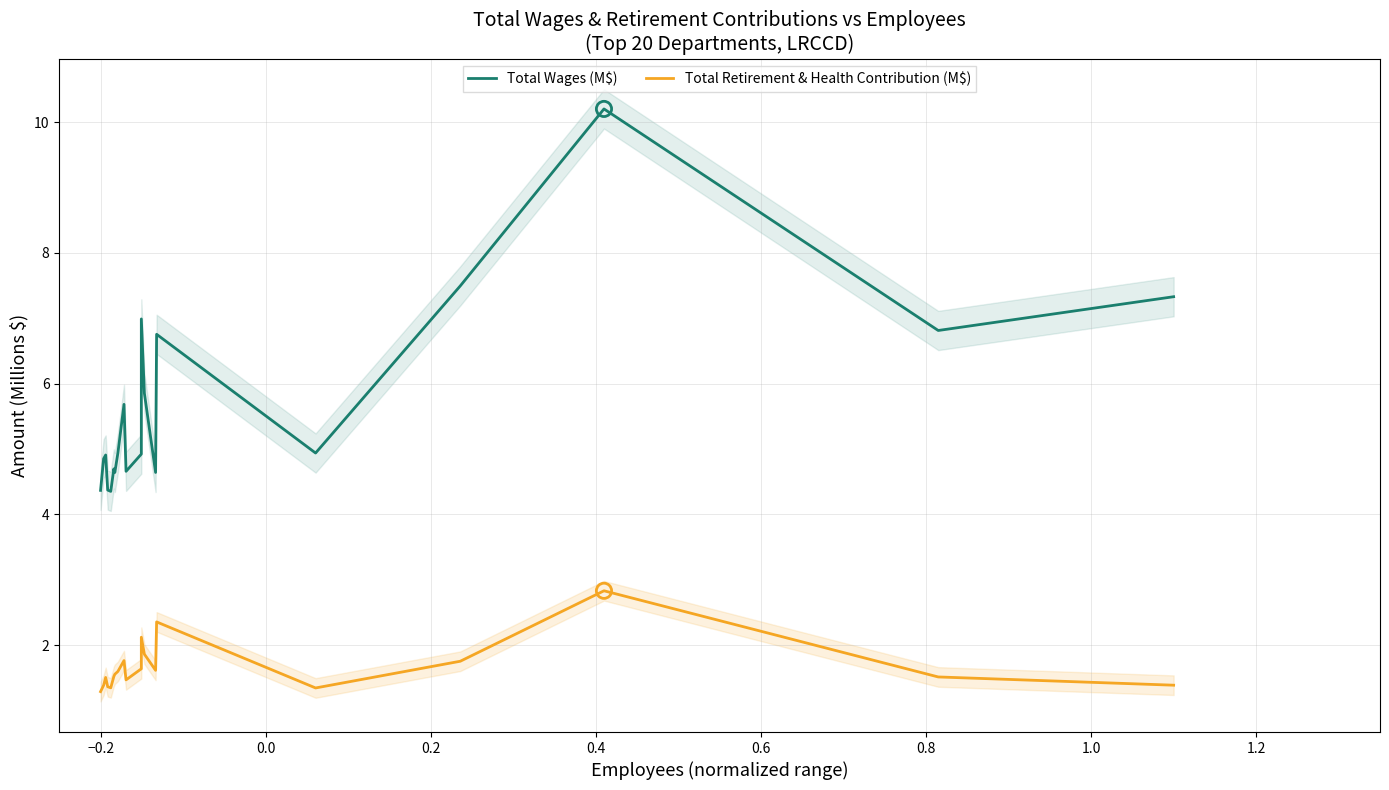

At how many categories does at least one series exceed 4?

20